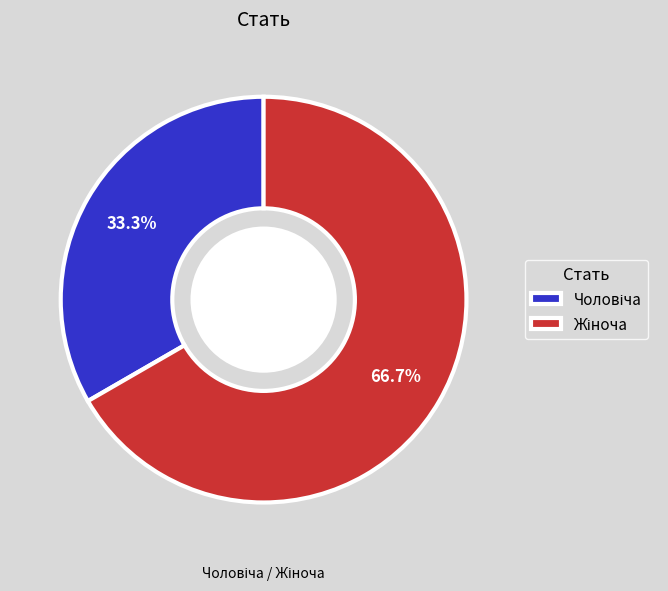

Is there a majority slice in this chart?

Yes